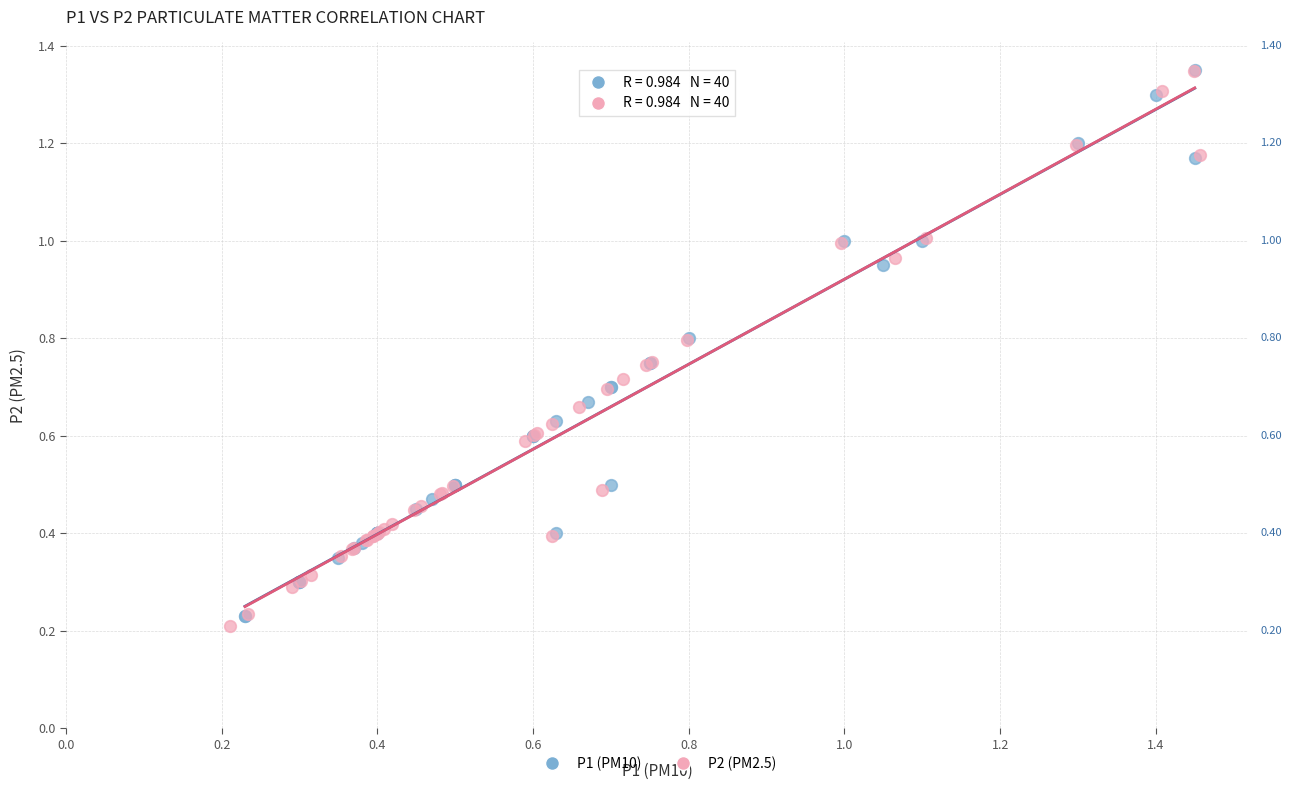

What are all the series names shown in the legend?

P1 (PM10), P2 (PM2.5)